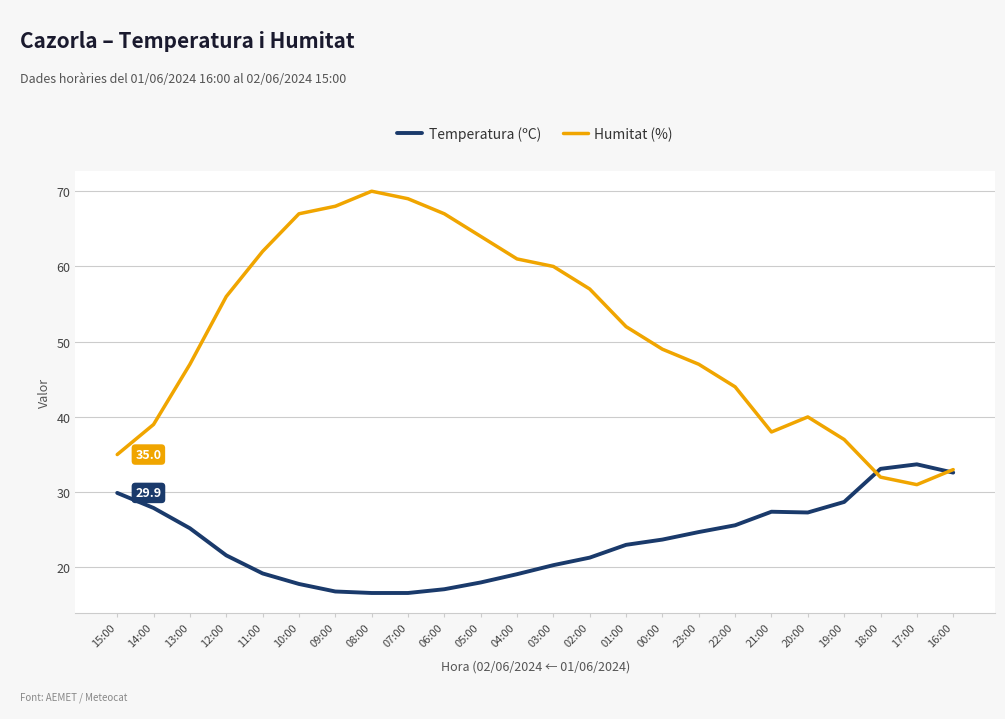

True or false: Temperatura (ºC) and Humitat (%) intersect in this chart.

True